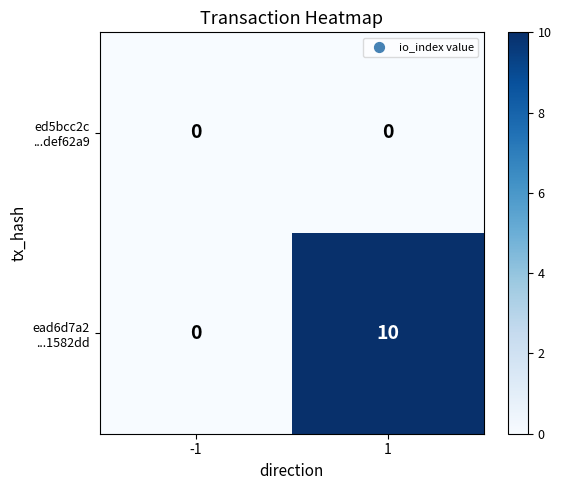

Count the number of categories in the chart.

2